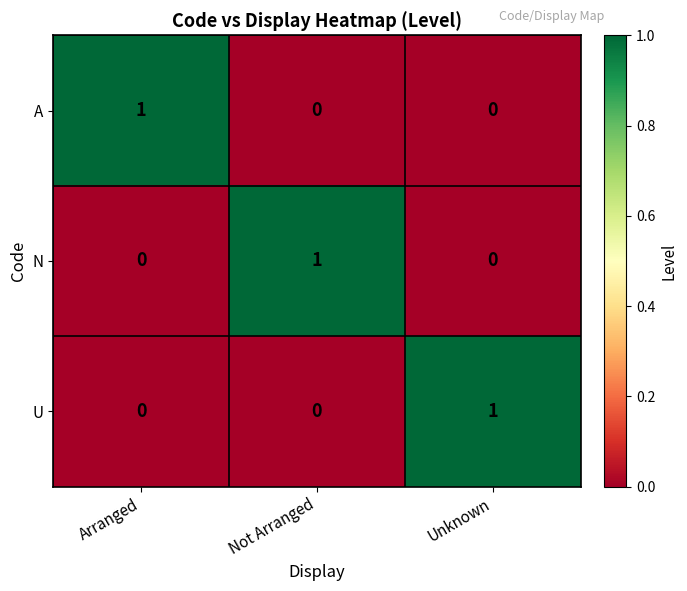

Reading left to right, list all the values displayed in this chart.

A: 1	0	0
N: 0	1	0
U: 0	0	1